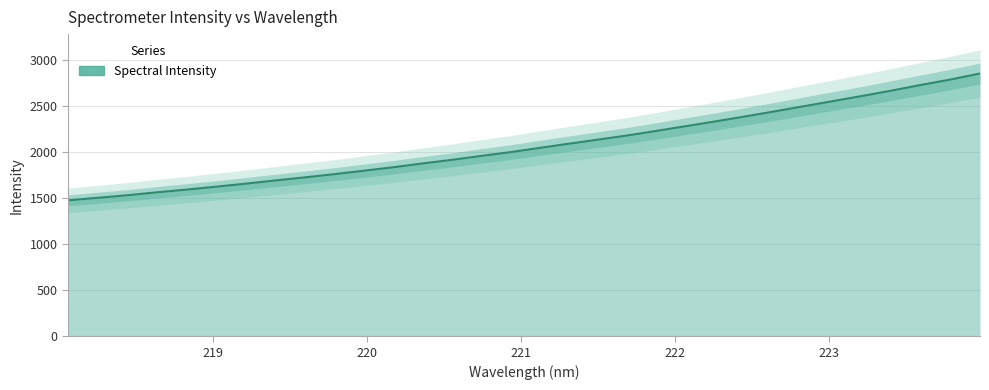

What is the value of the 17th point from the left?

2047.4